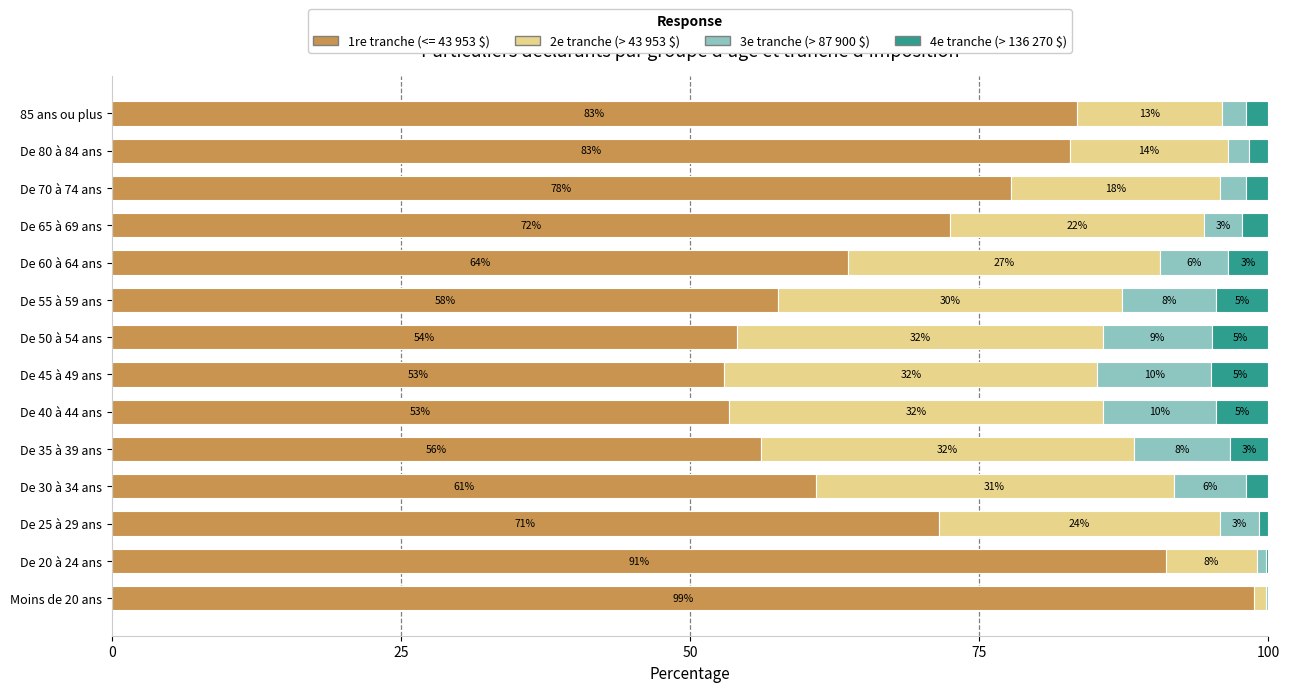

What is the difference between the maximum and minimum values in the 2e tranche (> 43 953 $) series?

31.3